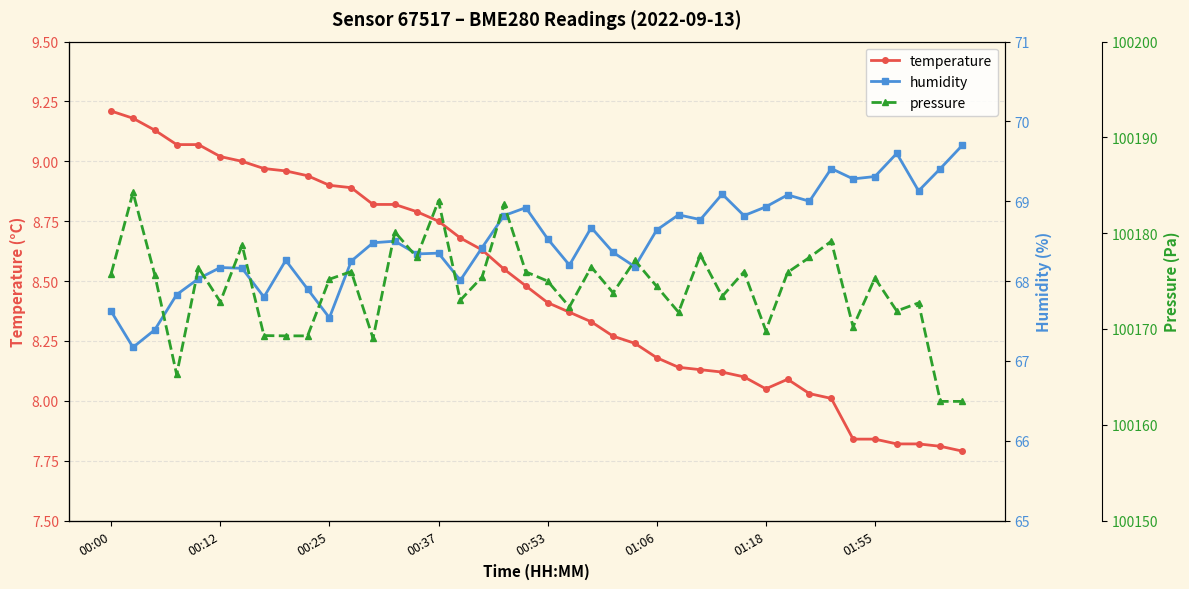

At which label does pressure first exceed 100175?

00:00